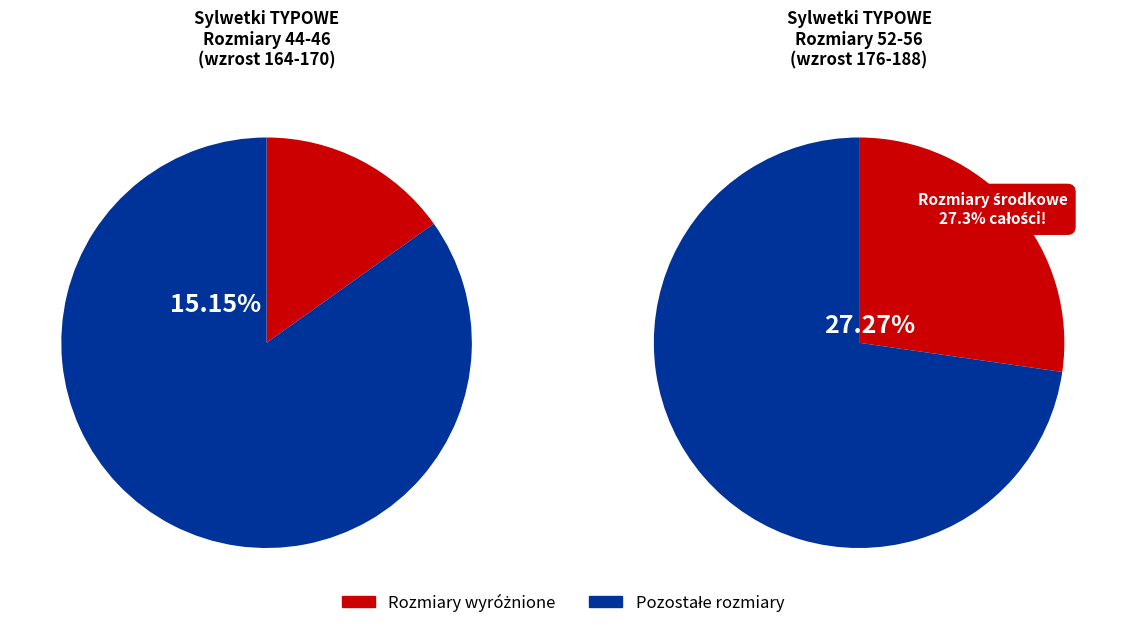

Is it true that 62 is 19% of the pie?

False